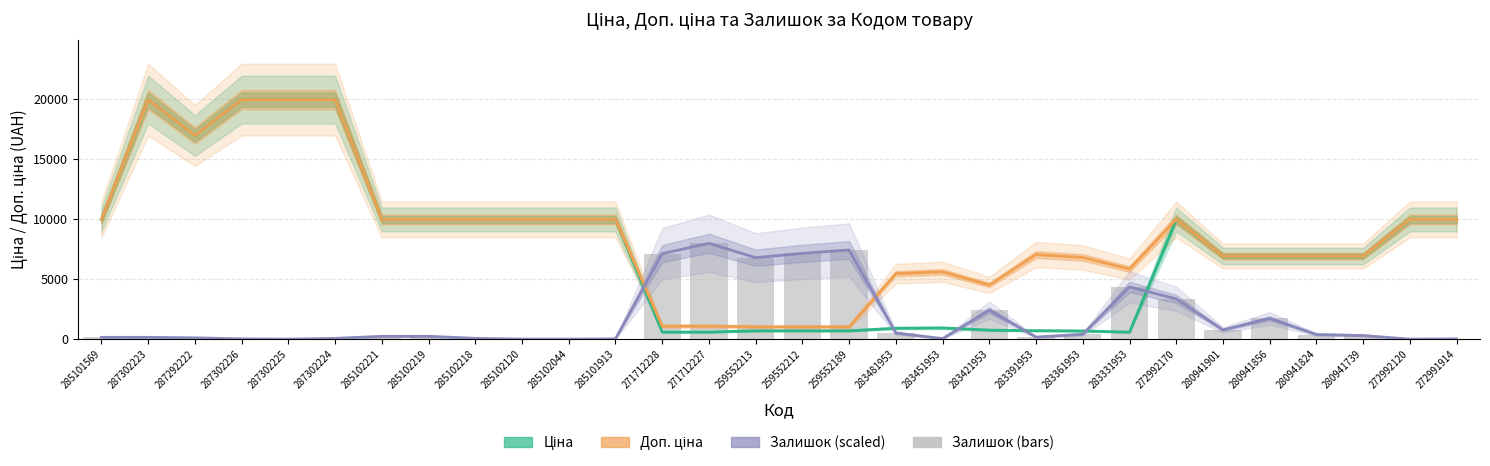

Which series has the largest total across all categories?

Доп. ціна